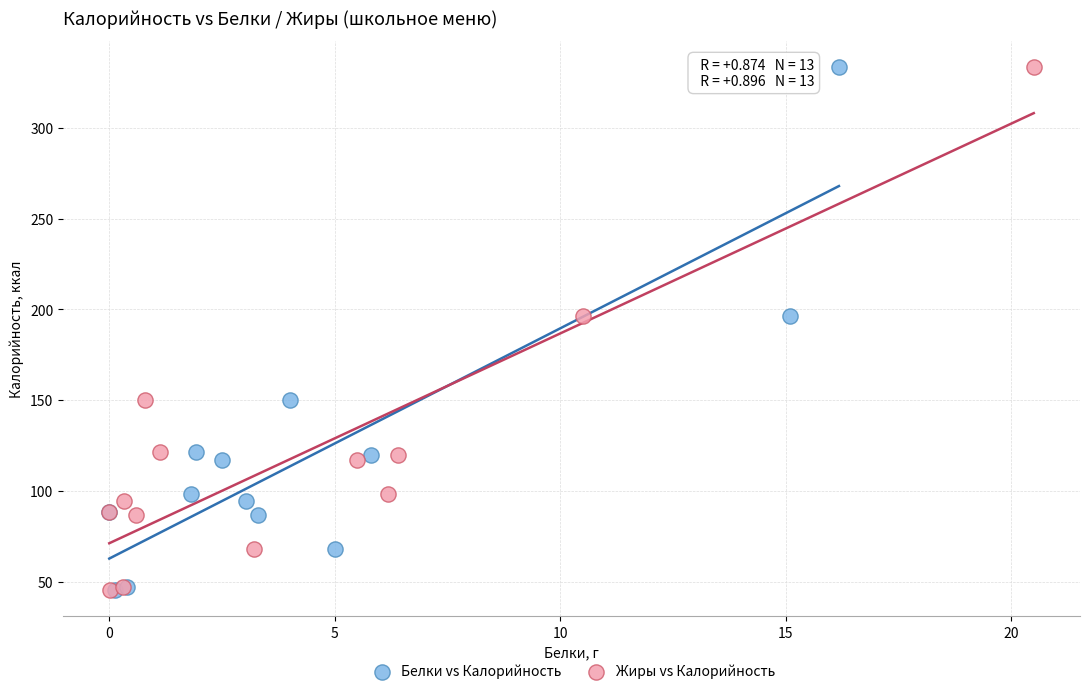

What are all the series names shown in the legend?

Белки vs Калорийность, Жиры vs Калорийность